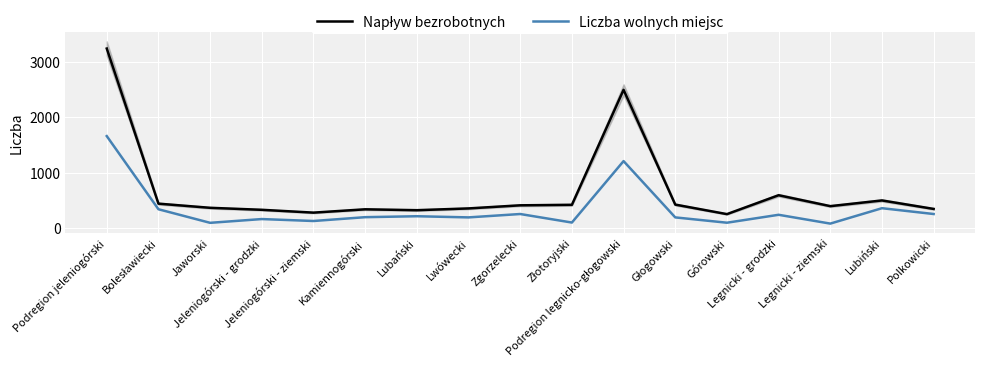

What is the label of the 5th point from the right?

Górowski